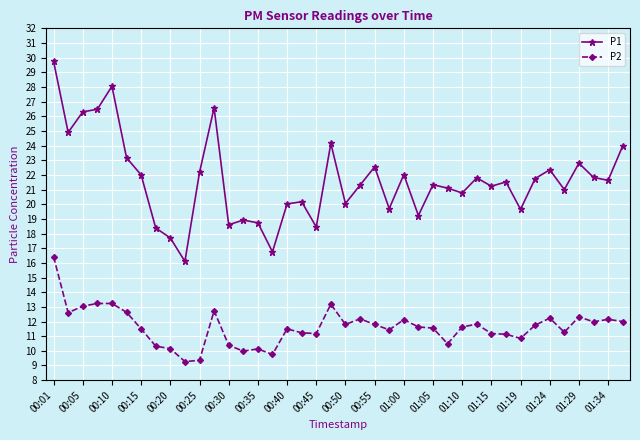

What is the average value of the P2 series?

11.6